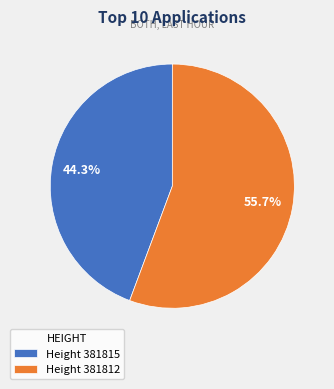

Rank the categories by value from highest to lowest.

Height 381812, Height 381815